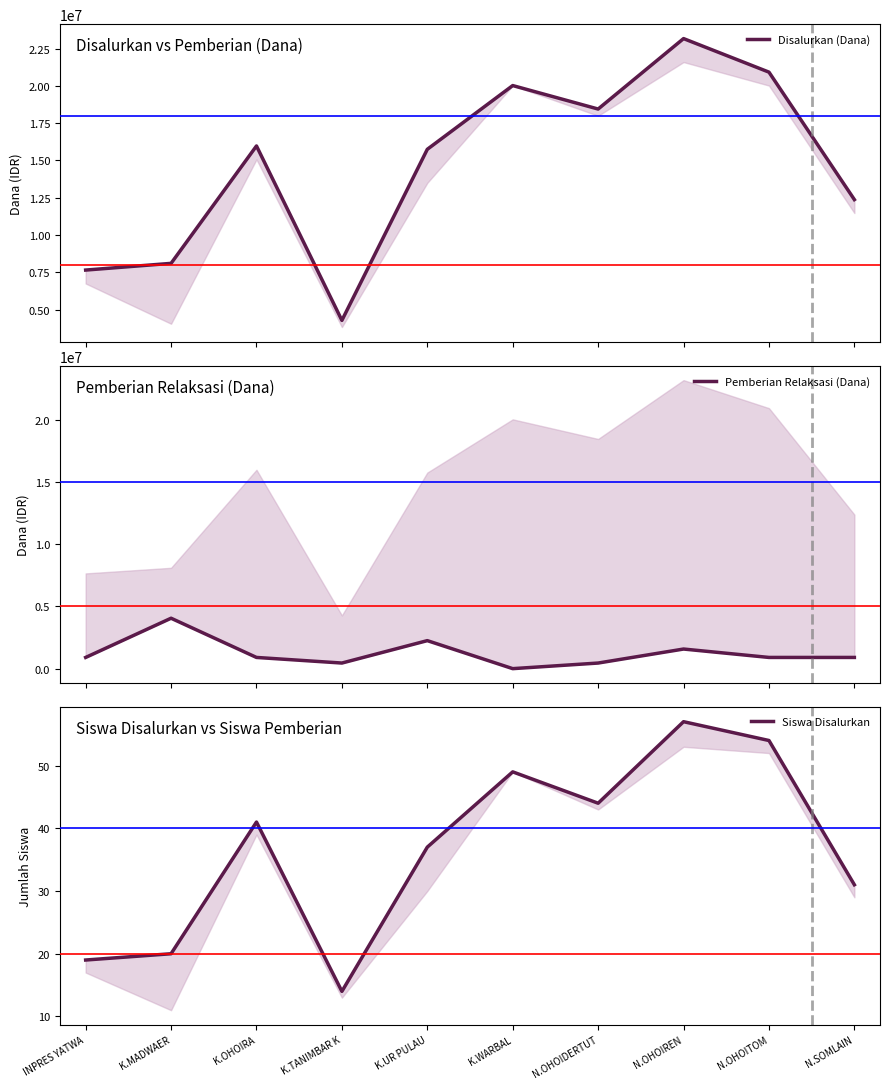

How many distinct data groups are displayed?

3